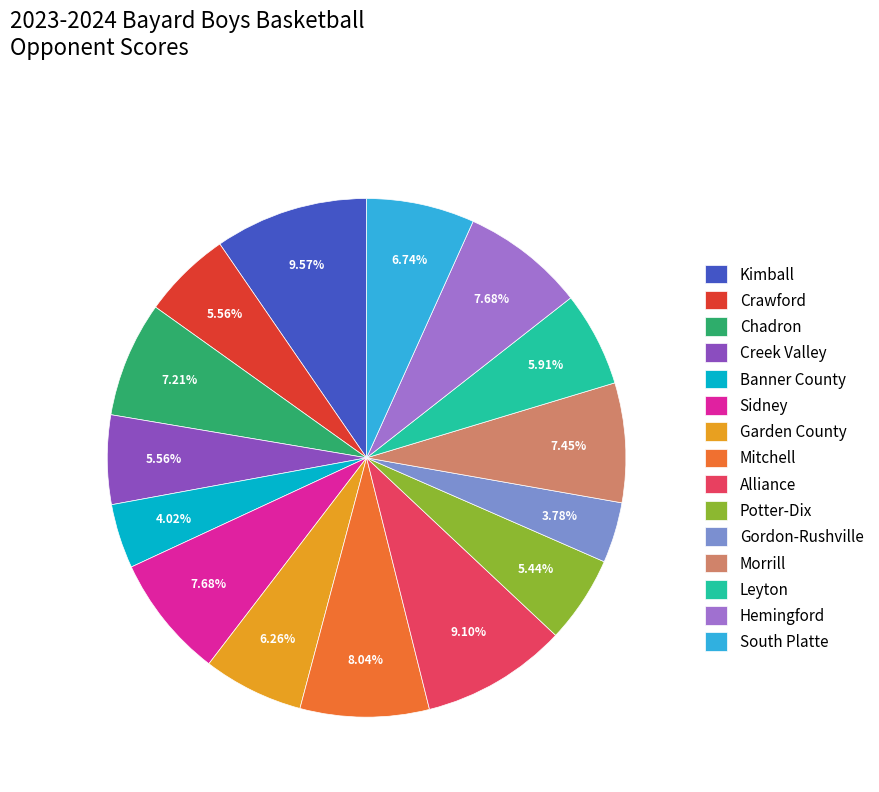

How many slices are in this pie chart?

15